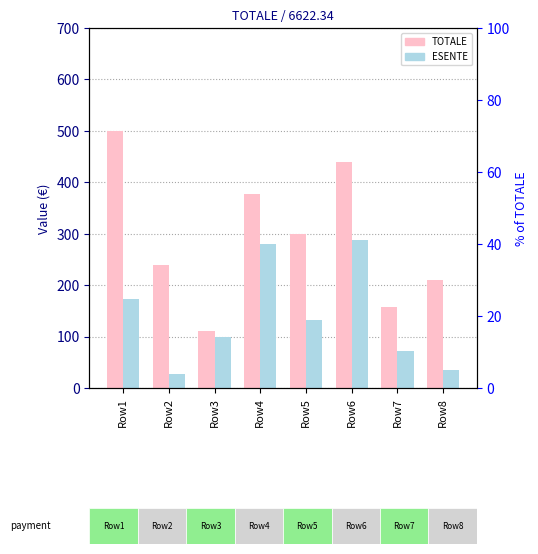

What is the sum of all ESENTE values?

1103.4